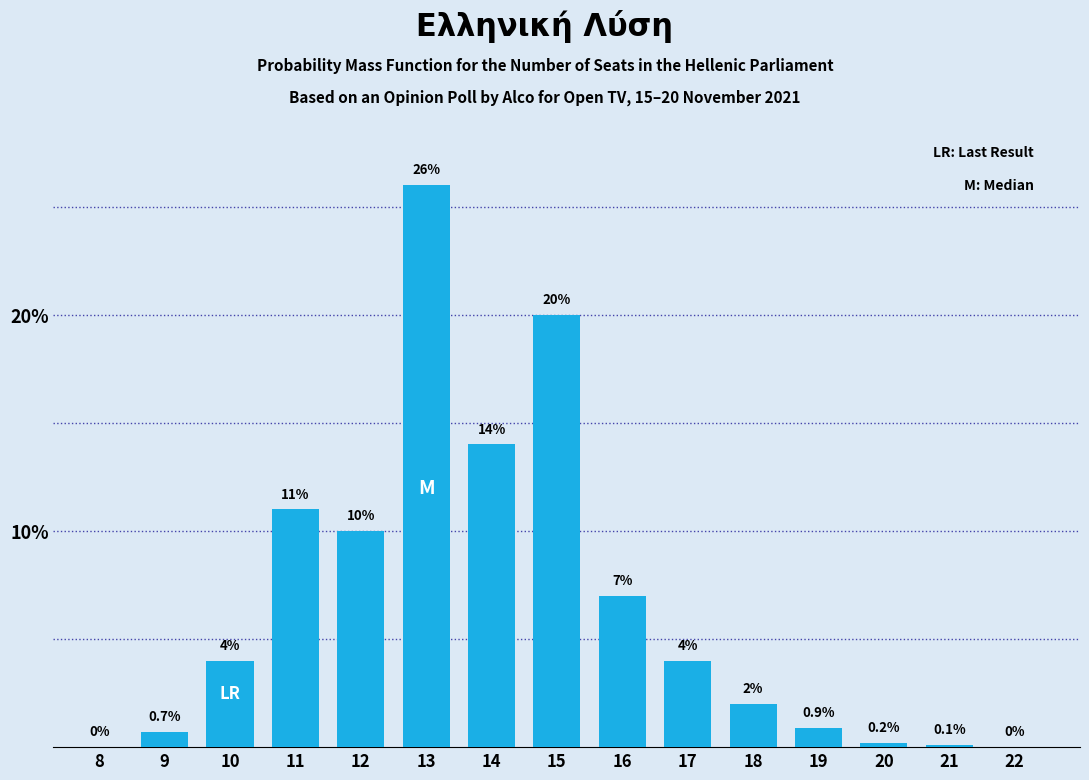

Reading left to right, list all the values displayed in this chart.

8=0.0	9=0.7	10=4.0	11=11.0	12=10.0	13=26.0	14=14.0	15=20.0	16=7.0	17=4.0	18=2.0	19=0.9	20=0.2	21=0.1	22=0.0